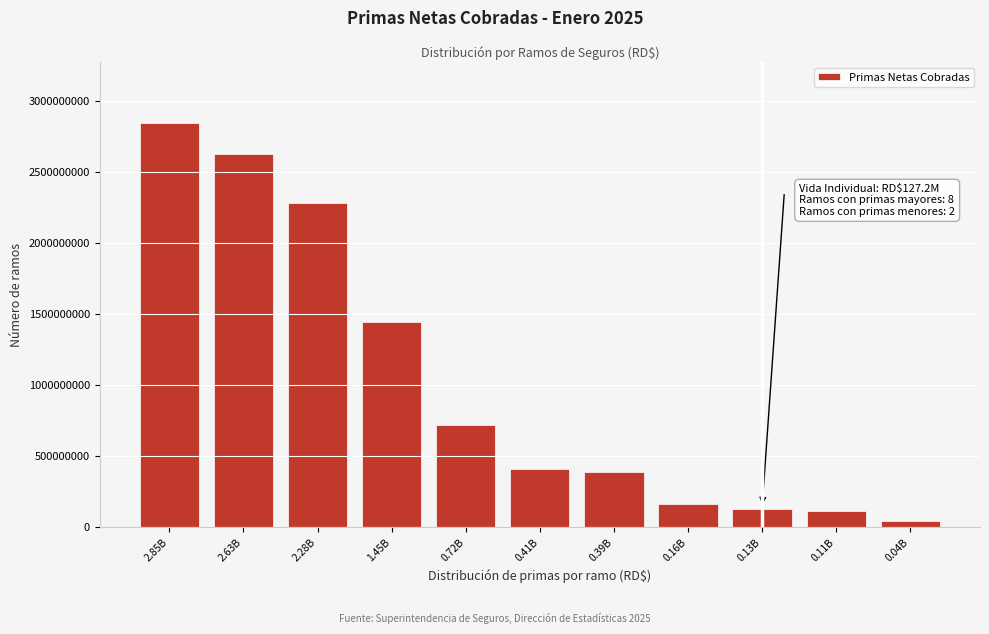

What is the label of the 8th bar from the right?

1.45B